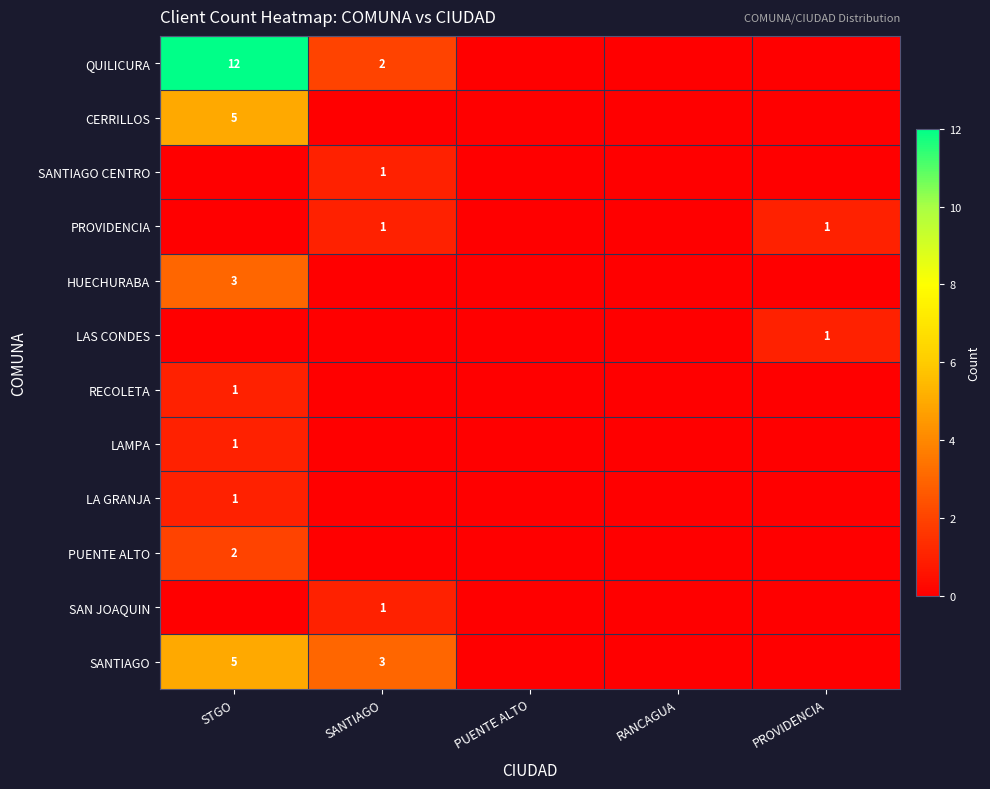

What is the greatest value displayed?

12